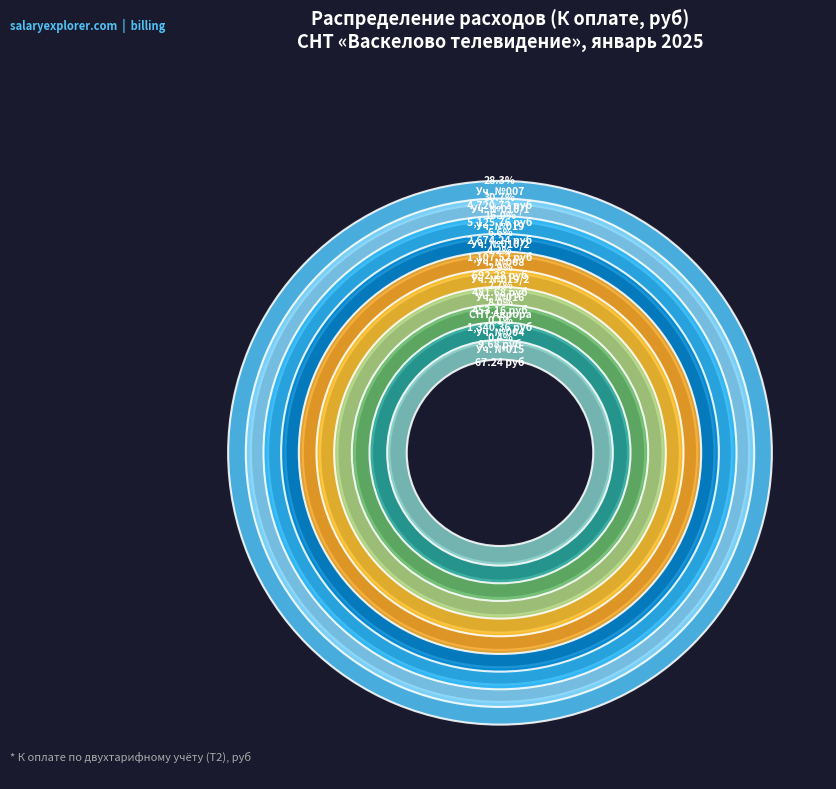

Rank the categories by value from lowest to highest.

Уч. №004 (9.68), Уч. №015 (67.24), Уч. №016 (453.16), Уч. №019/2 (481.68), Уч. №008 (692.28), Уч. №010/2 (1107.52), СНТ Аврора (1340.36), Уч. №019 (2674.24), Уч. №007 (4720.72), Уч. №010/1 (5125.76)